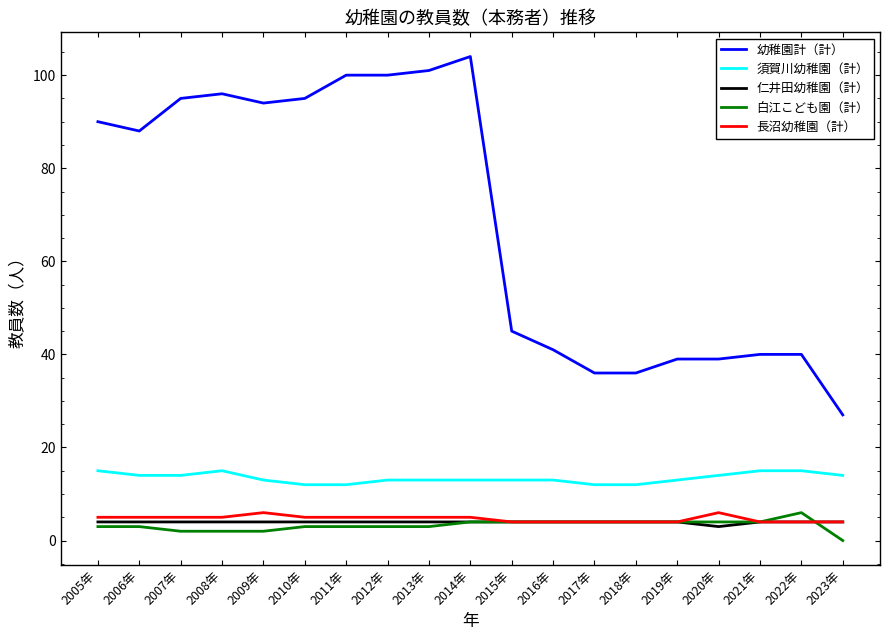

Which series has the widest spread of values?

幼稚園計（計）